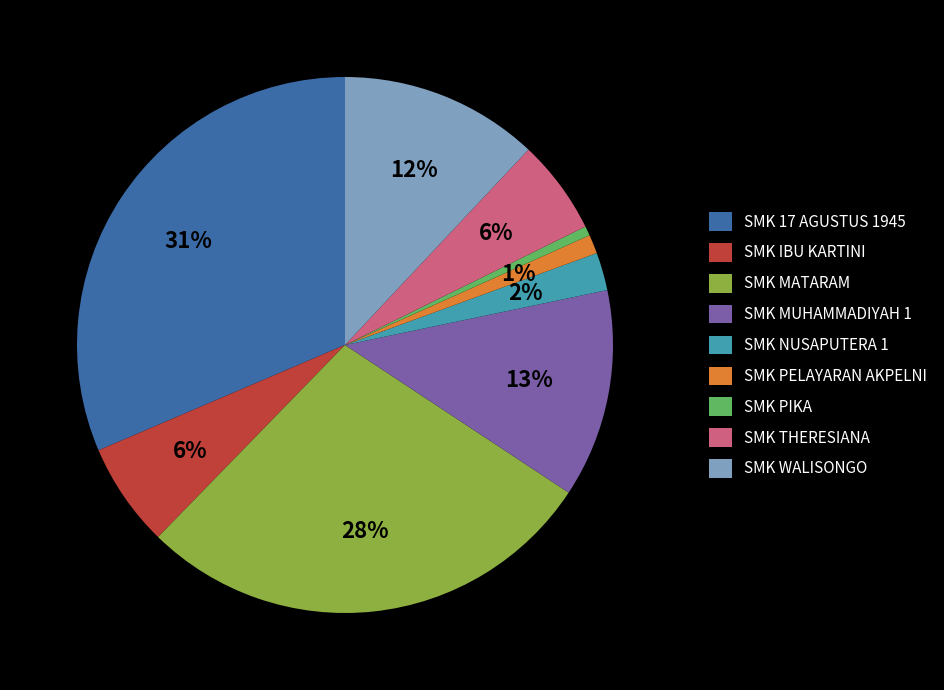

Do SMK THERESIANA and SMK WALISONGO together represent more than half of the pie?

No